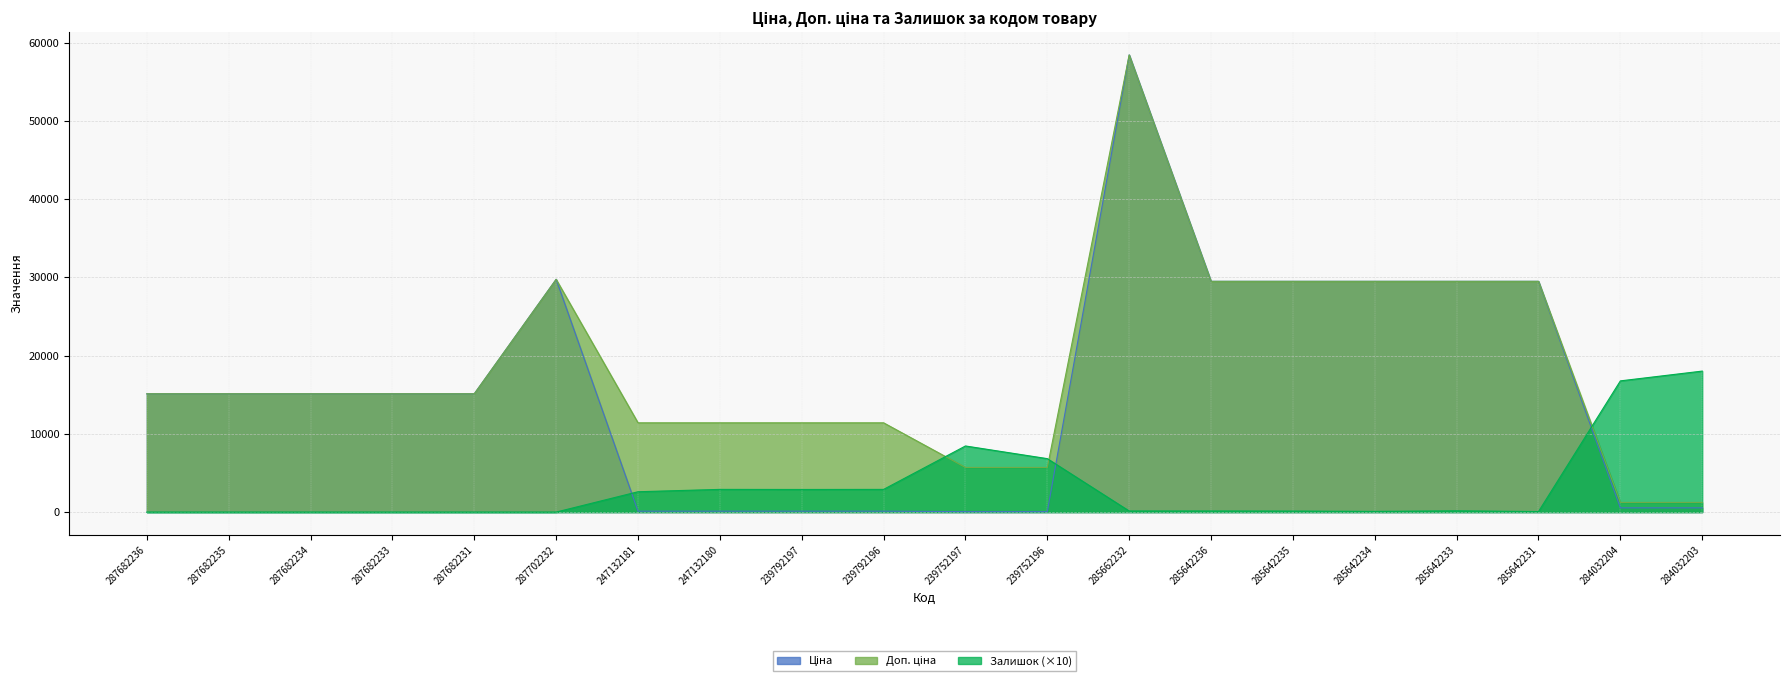

True or false: Ціна has more than 0 points higher than both neighbors.

True